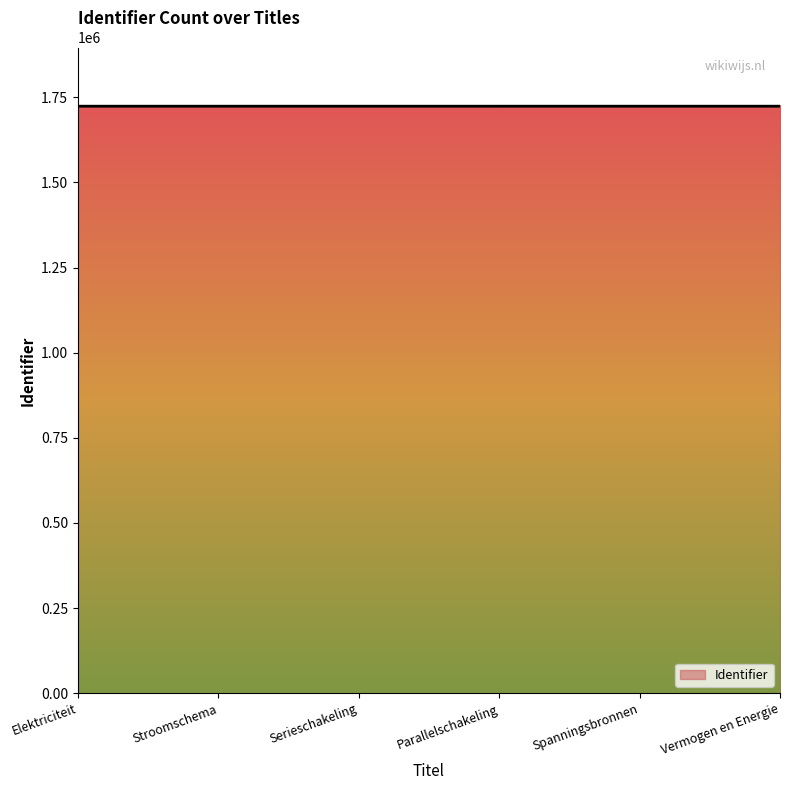

True or false: the data shows 2715715 at Spanningsbronnen.

False